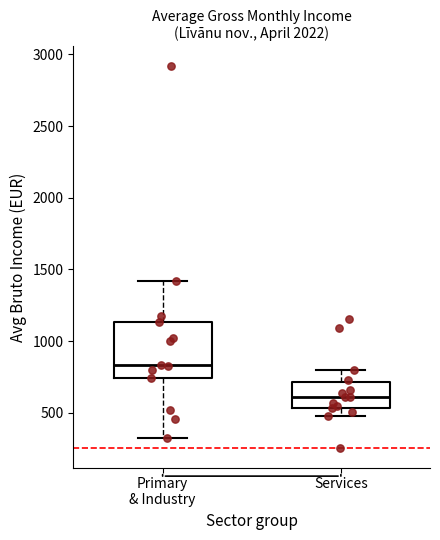

Which box's median line is the lowest?

Services